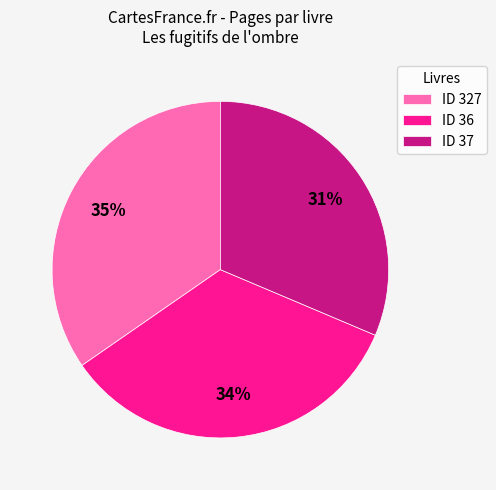

To the nearest percent, what is the average slice percentage?

33%